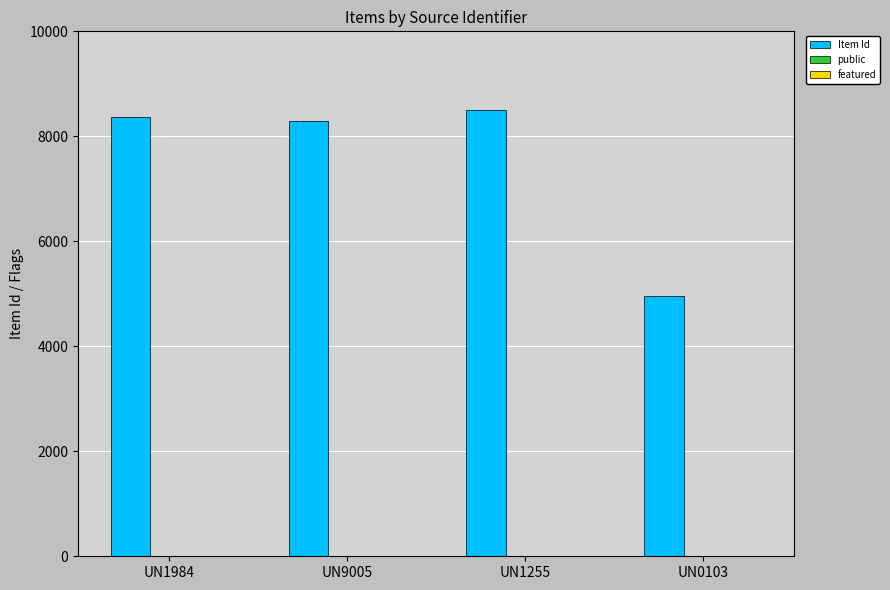

Which series has the largest total across all categories?

Item Id